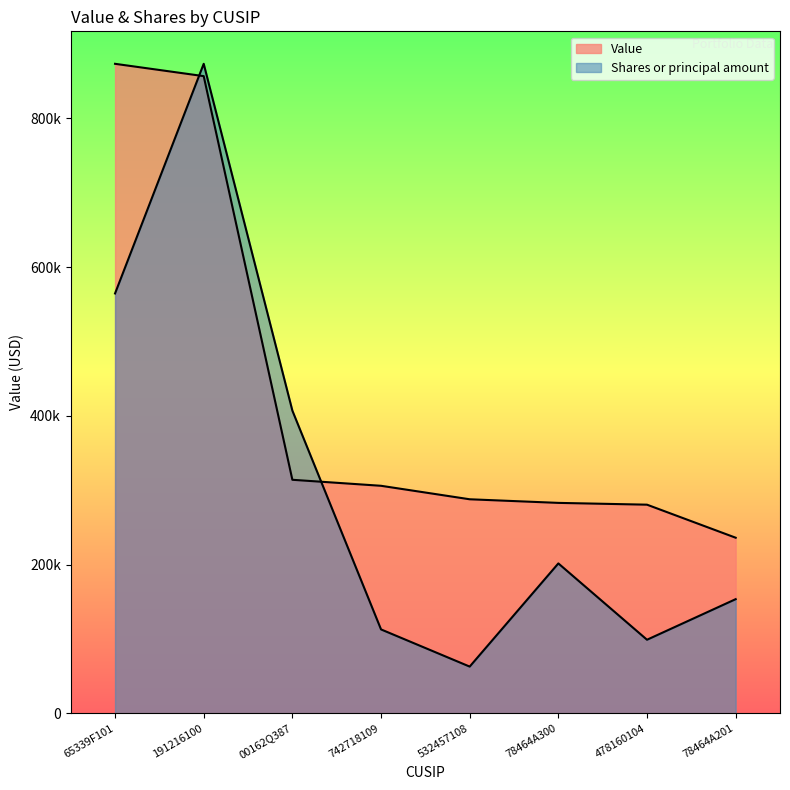

What is the label of the 7th point from the left?

478160104